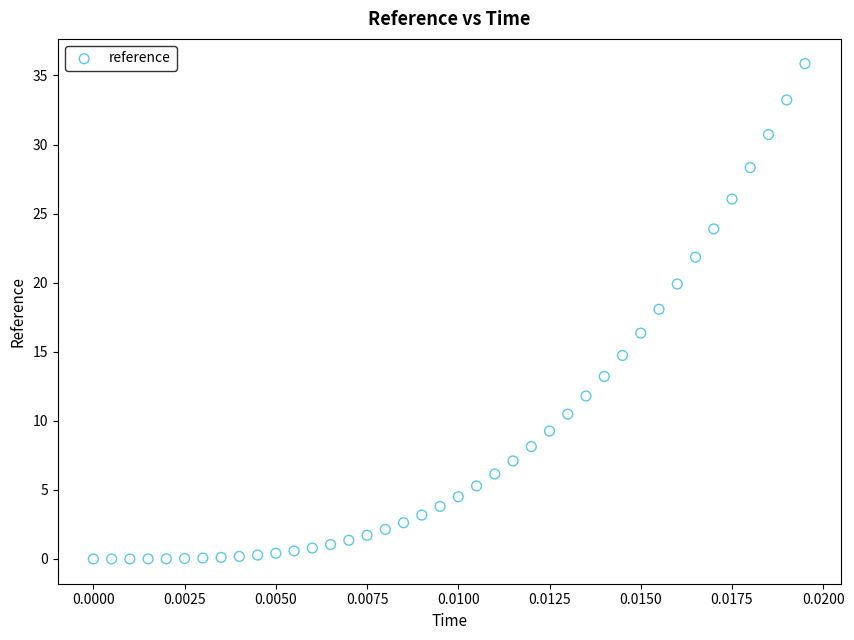

What is the range of Y values (max minus min)?

35.9